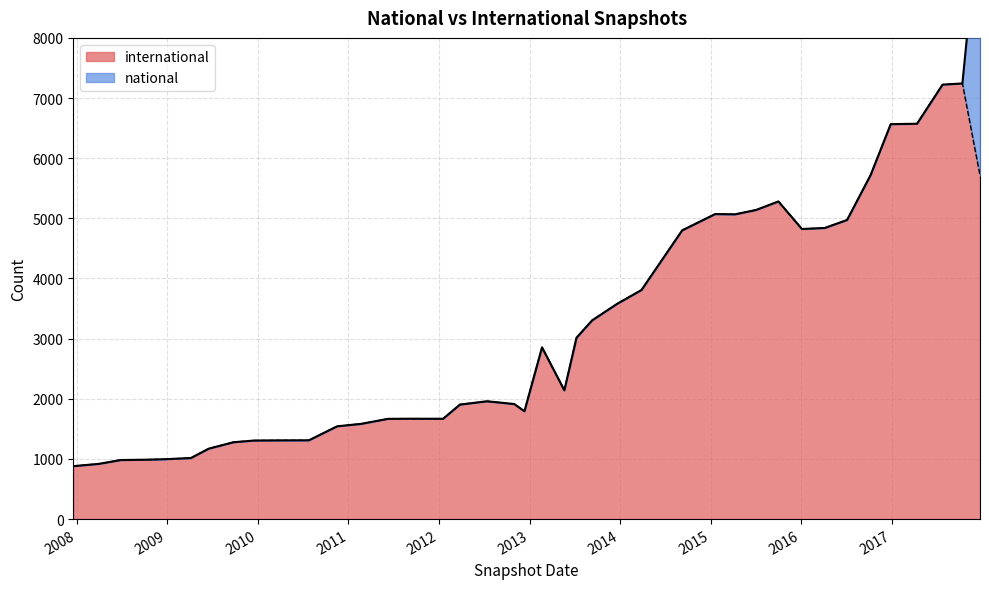

Is it true that the value at 2012-01-18 is 748?

False